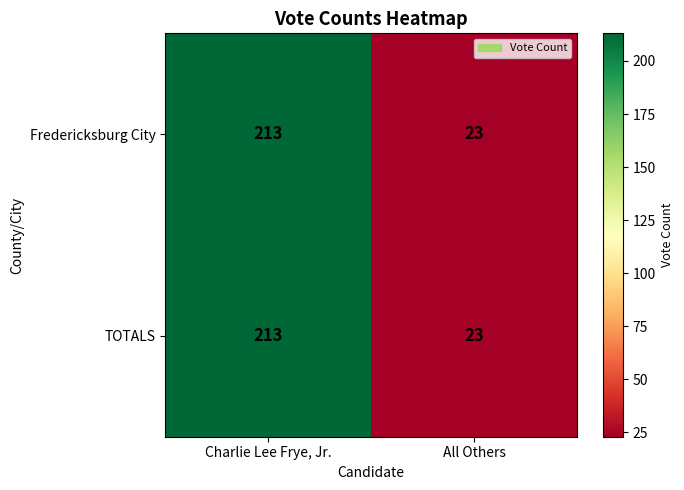

Rank the categories by TOTALS value from lowest to highest.

All Others, Charlie Lee Frye, Jr.